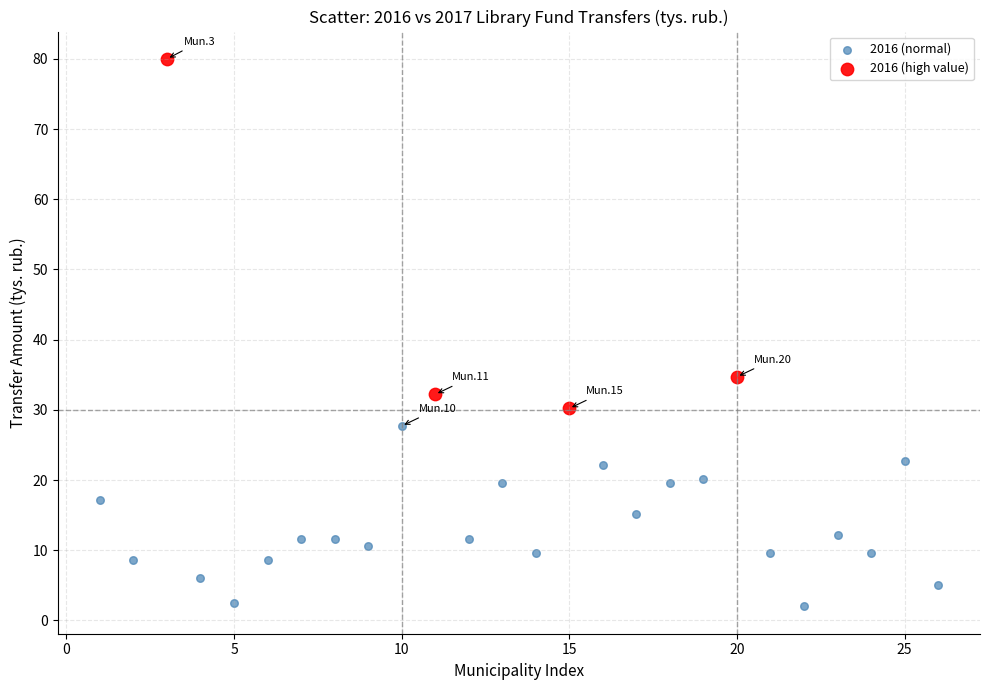

Which series contains the lowest Y value?

2016 (normal)